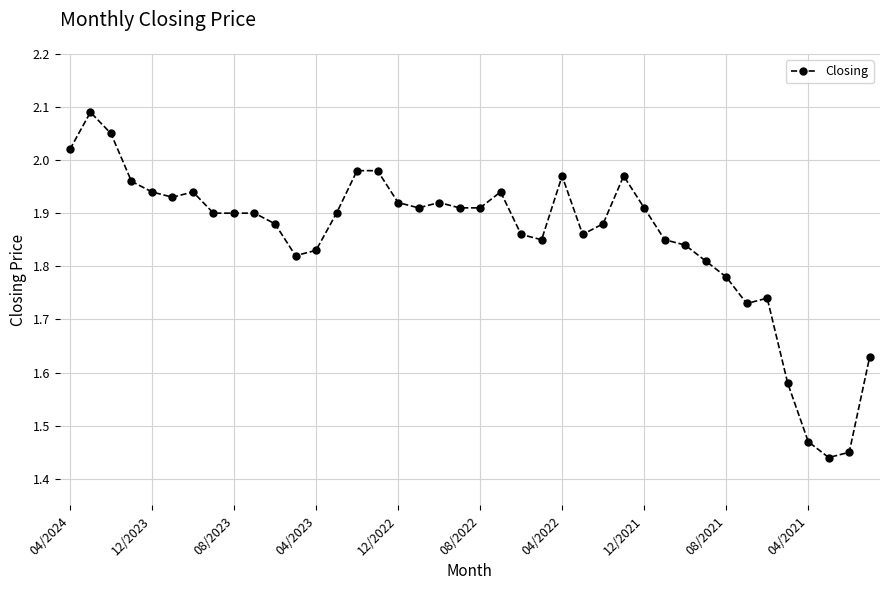

What is the sum of all values?

74.2